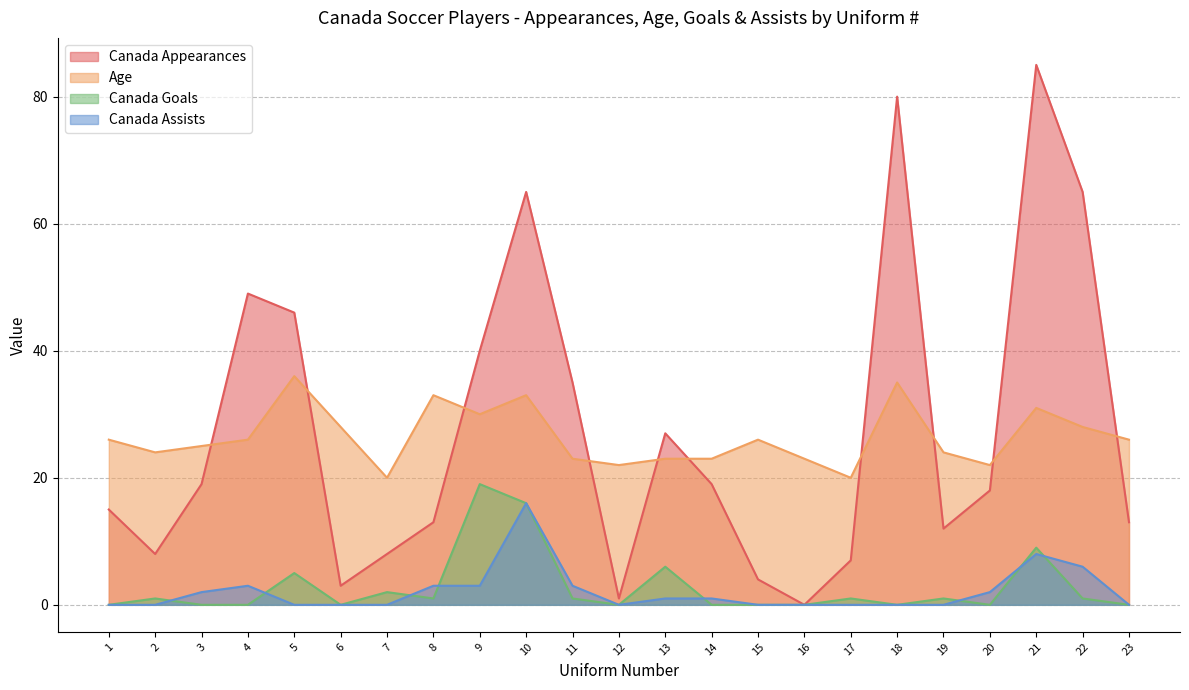

Reading left to right, transcribe all the data shown in this chart.

Canada Appearances: 1=15	2=8	3=19	4=49	5=46	6=3	7=8	8=13	9=40	10=65	11=35	12=1	13=27	14=19	15=4	16=0	17=7	18=80	19=12	20=18	21=85	22=65	23=13
Age: 1=26	2=24	3=25	4=26	5=36	6=28	7=20	8=33	9=30	10=33	11=23	12=22	13=23	14=23	15=26	16=23	17=20	18=35	19=24	20=22	21=31	22=28	23=26
Canada Goals: 1=0	2=1	3=0	4=0	5=5	6=0	7=2	8=1	9=19	10=16	11=1	12=0	13=6	14=0	15=0	16=0	17=1	18=0	19=1	20=0	21=9	22=1	23=0
Canada Assists: 1=0	2=0	3=2	4=3	5=0	6=0	7=0	8=3	9=3	10=16	11=3	12=0	13=1	14=1	15=0	16=0	17=0	18=0	19=0	20=2	21=8	22=6	23=0